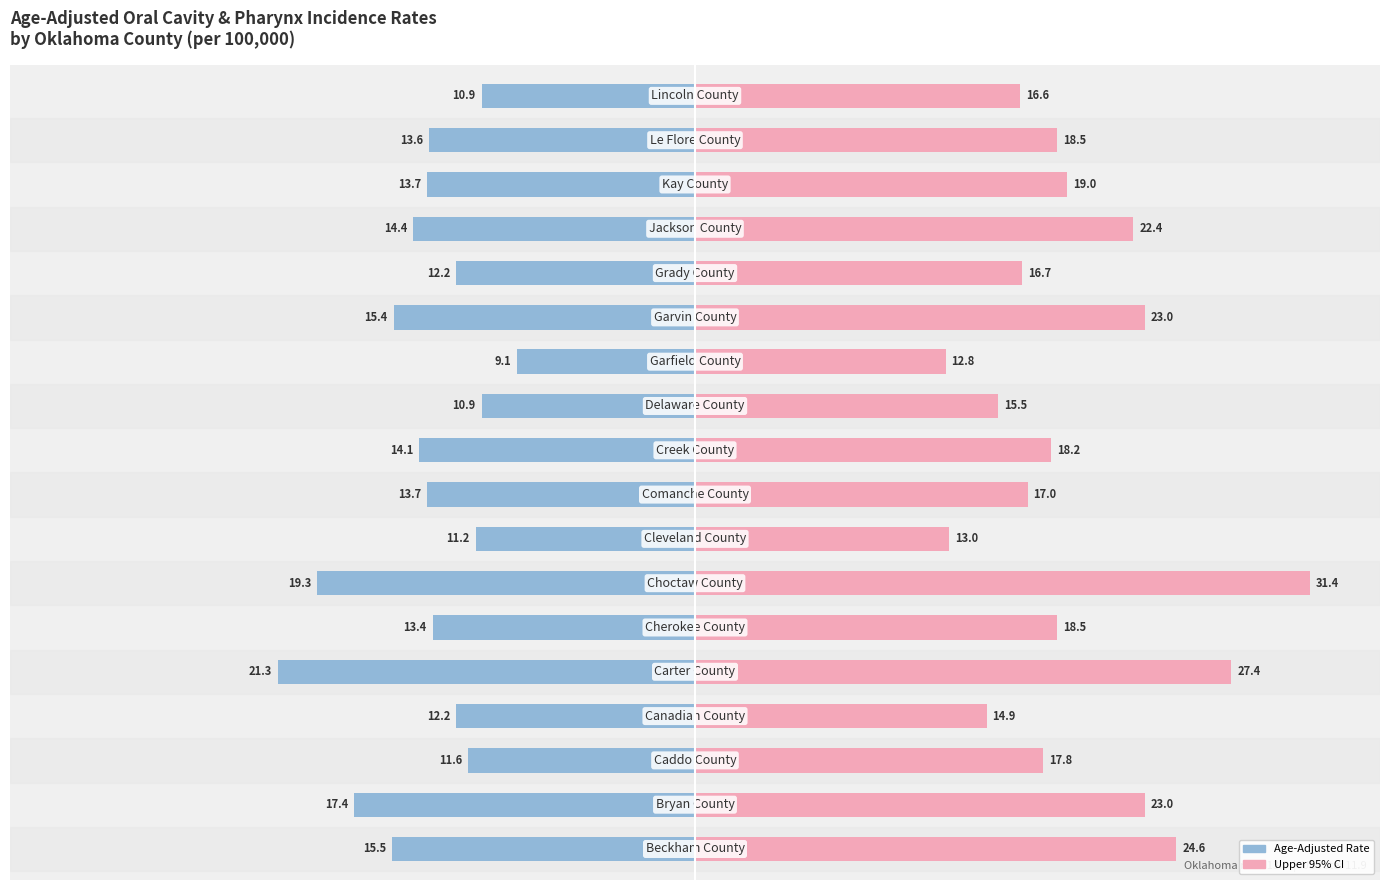

How many groups of bars are there?

18